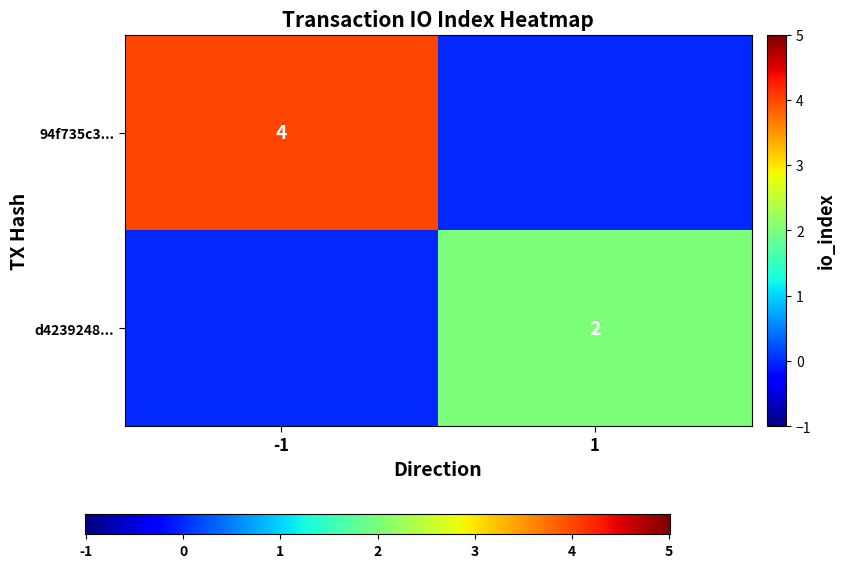

How many data points in d423924852ef5bf76e347982b48f4714f2a2e8c are less than 2?

1